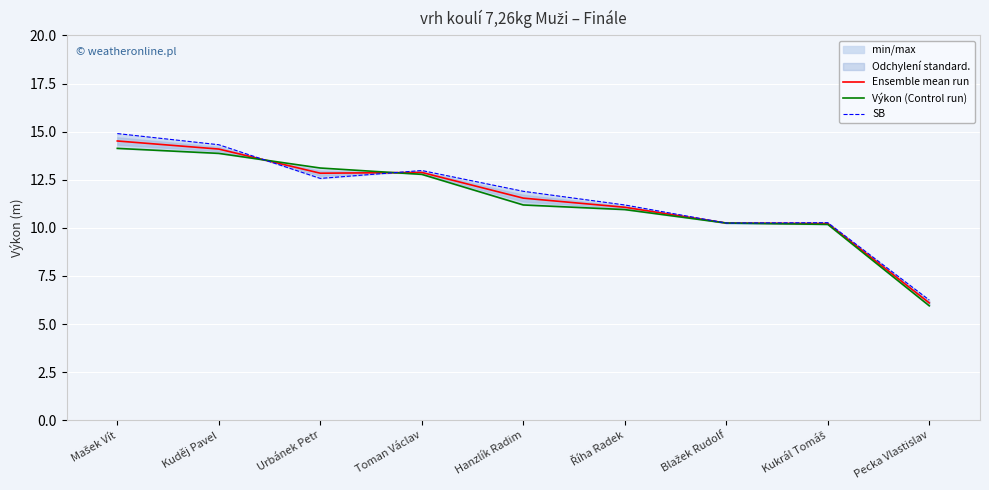

At how many categories does at least one series exceed 13?

3